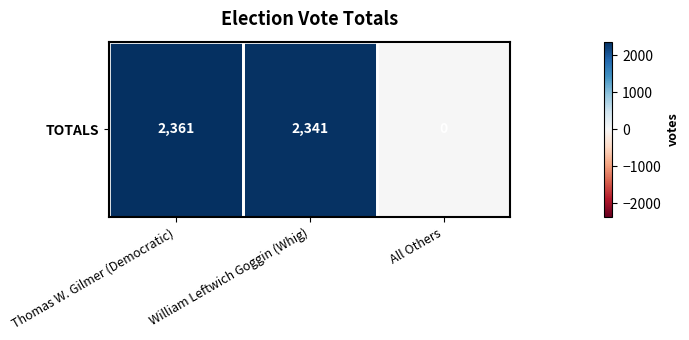

At which label does the data first exceed 2341?

Thomas W. Gilmer (Democratic)